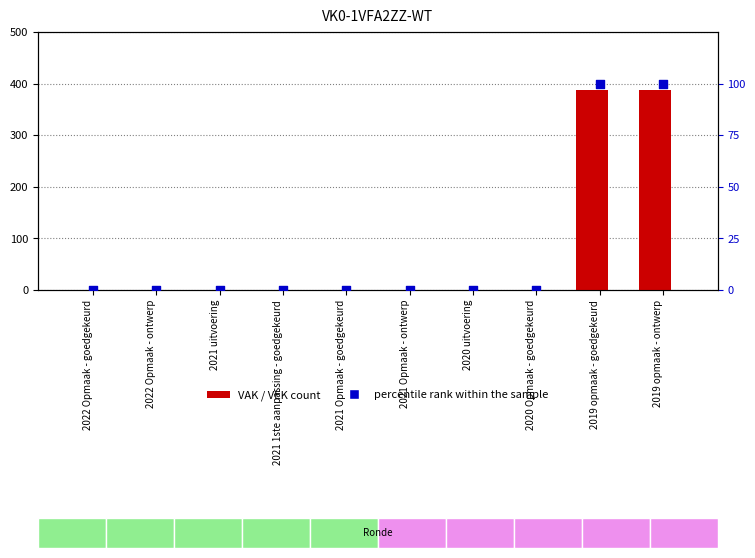

Which series reaches the maximum Y coordinate?

VAK